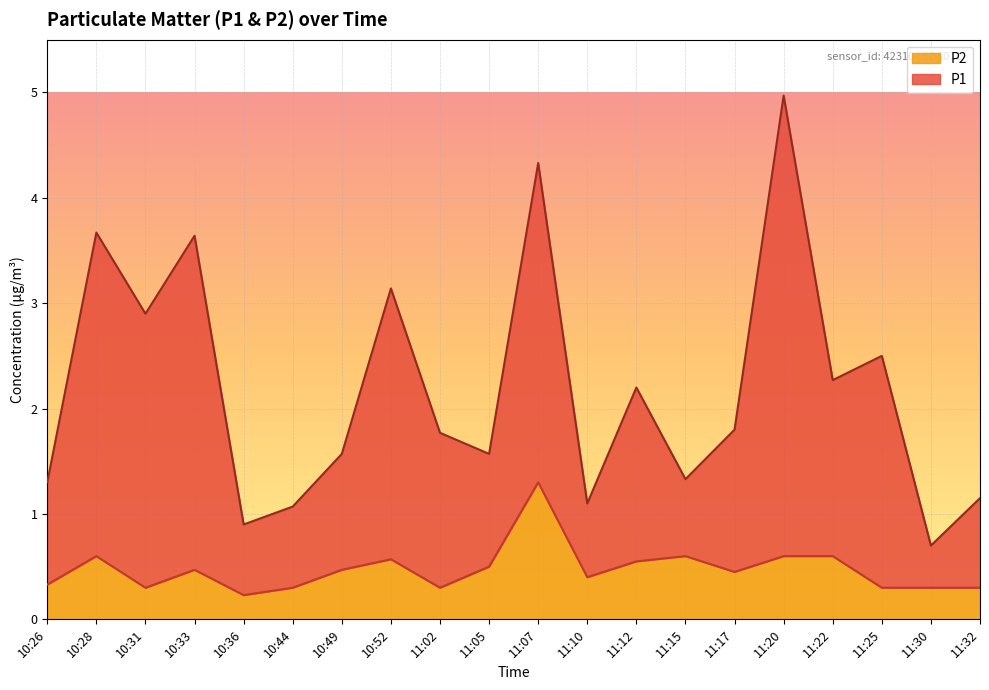

How many lines are shown in the chart?

2